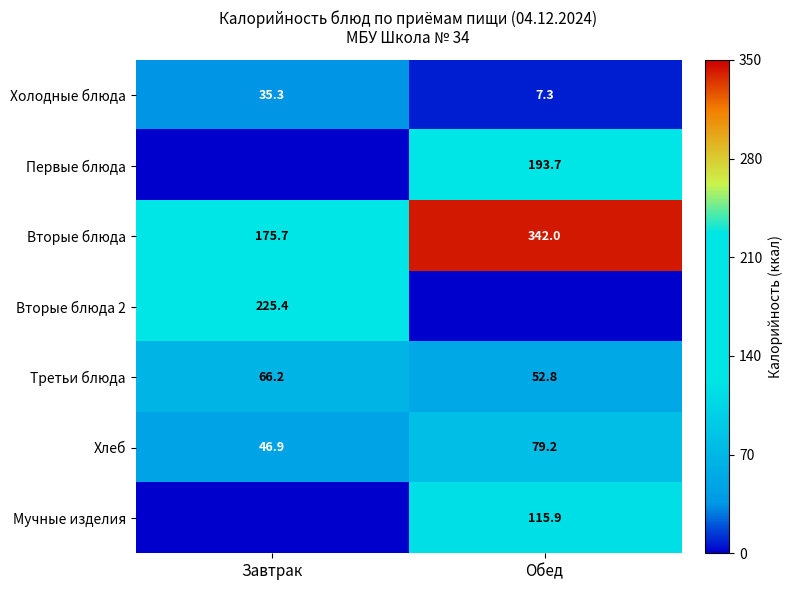

The value of Третьи блюда at Завтрак is 66.2. True or false?

True